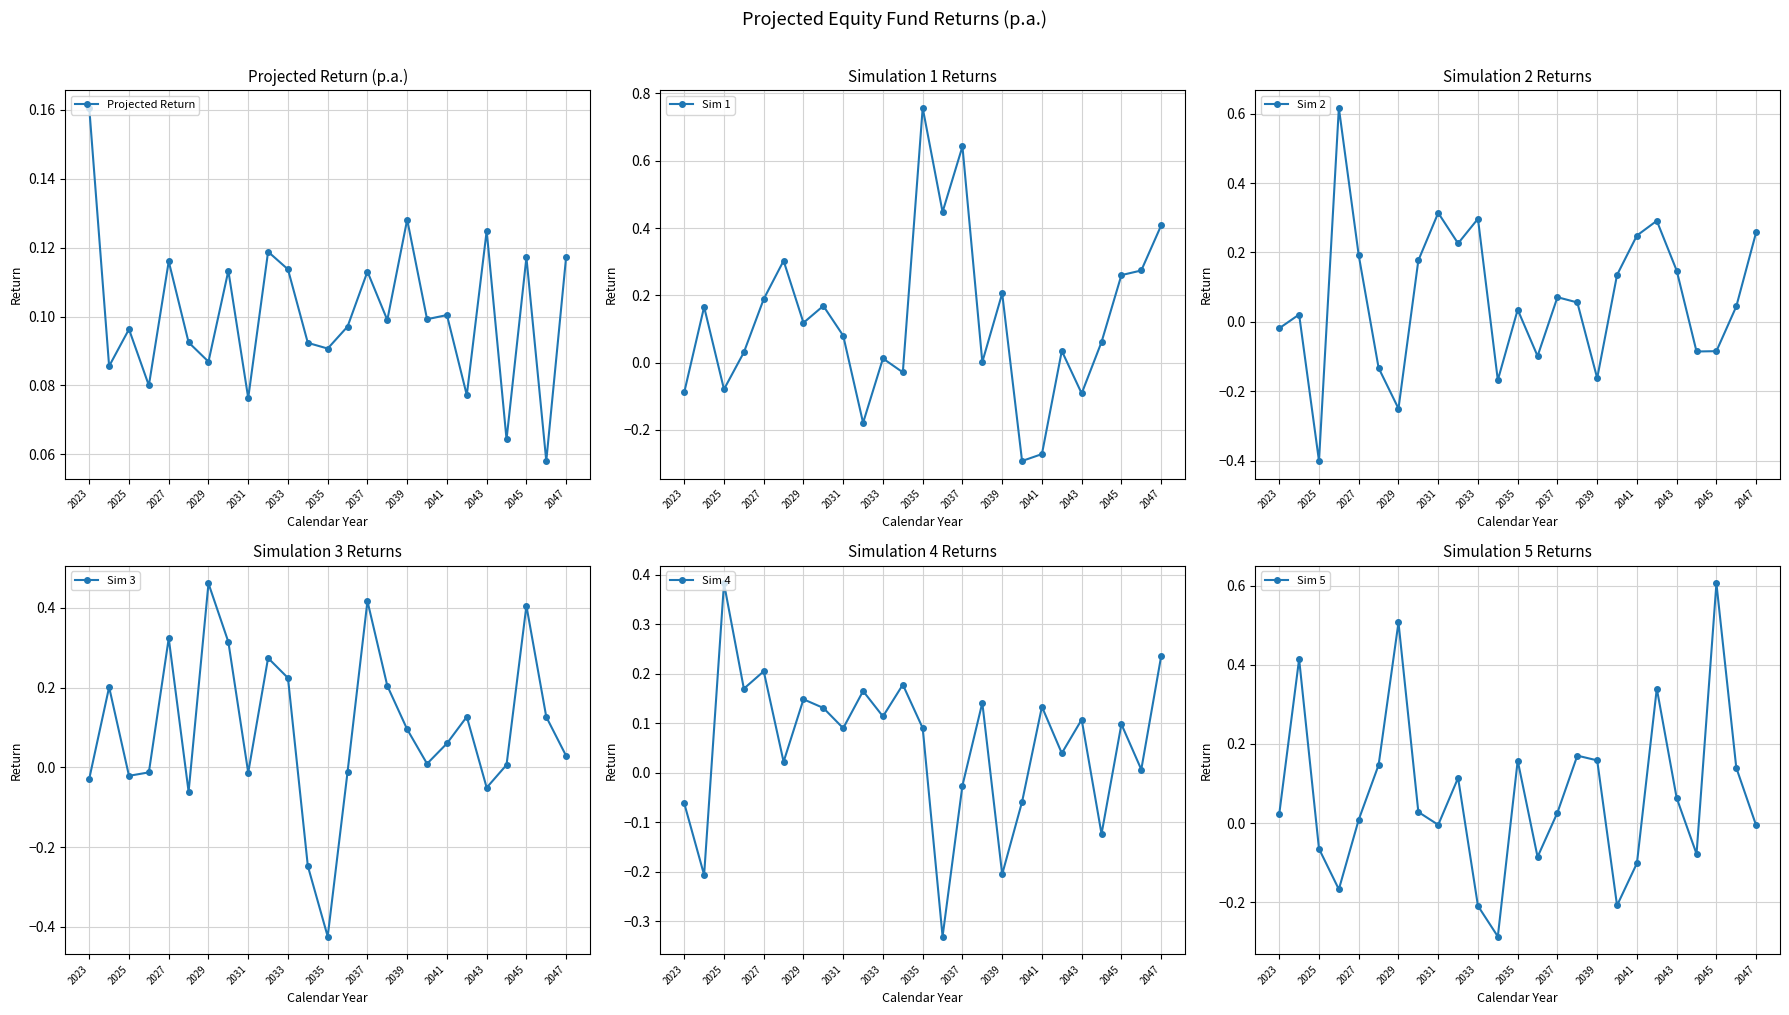

Reading left to right, list all the values displayed in this chart.

Projected Return: 0.2	0.1	0.1	0.1	0.1	0.1	0.1	0.1	0.1	0.1	0.1	0.1	0.1	0.1	0.1	0.1	0.1	0.1	0.1	0.1	0.1	0.1	0.1	0.1	0.1
Sim 1: -0.1	0.2	-0.1	0.0	0.2	0.3	0.1	0.2	0.1	-0.2	0.0	-0.0	0.8	0.4	0.6	0.0	0.2	-0.3	-0.3	0.0	-0.1	0.1	0.3	0.3	0.4
Sim 2: -0.0	0.0	-0.4	0.6	0.2	-0.1	-0.3	0.2	0.3	0.2	0.3	-0.2	0.0	-0.1	0.1	0.1	-0.2	0.1	0.2	0.3	0.1	-0.1	-0.1	0.0	0.3
Sim 3: -0.0	0.2	-0.0	-0.0	0.3	-0.1	0.5	0.3	-0.0	0.3	0.2	-0.2	-0.4	-0.0	0.4	0.2	0.1	0.0	0.1	0.1	-0.1	0.0	0.4	0.1	0.0
Sim 4: -0.1	-0.2	0.4	0.2	0.2	0.0	0.1	0.1	0.1	0.2	0.1	0.2	0.1	-0.3	-0.0	0.1	-0.2	-0.1	0.1	0.0	0.1	-0.1	0.1	0.0	0.2
Sim 5: 0.0	0.4	-0.1	-0.2	0.0	0.1	0.5	0.0	-0.0	0.1	-0.2	-0.3	0.2	-0.1	0.0	0.2	0.2	-0.2	-0.1	0.3	0.1	-0.1	0.6	0.1	-0.0